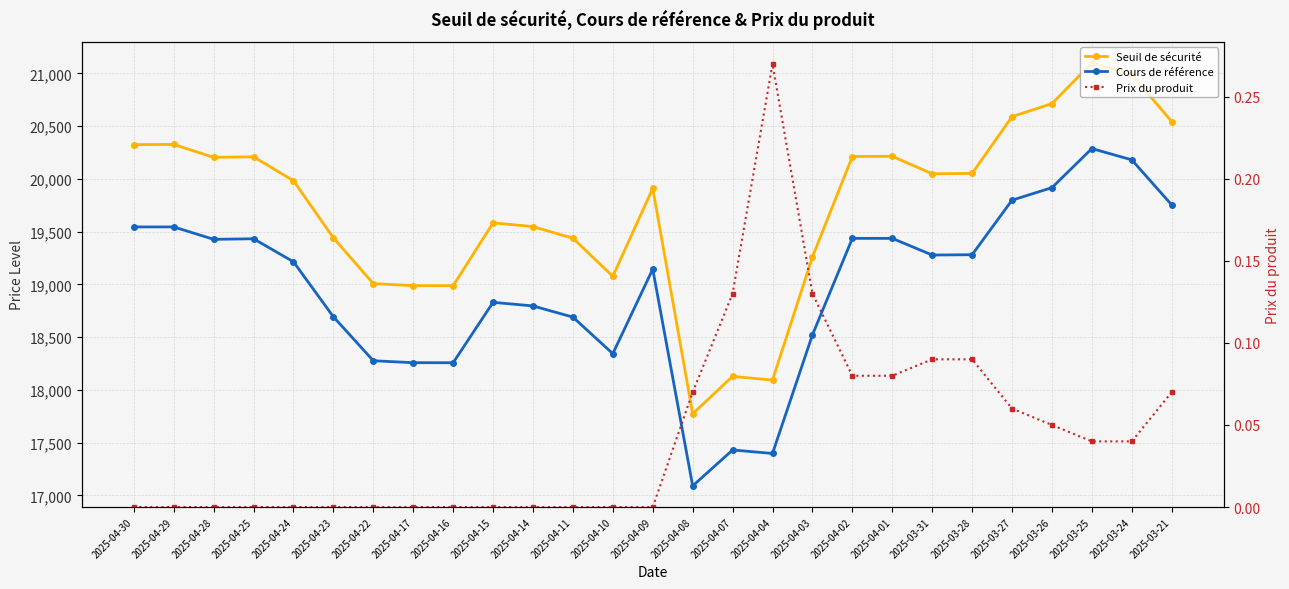

True or false: Seuil de sécurité and Prix du produit intersect in this chart.

False